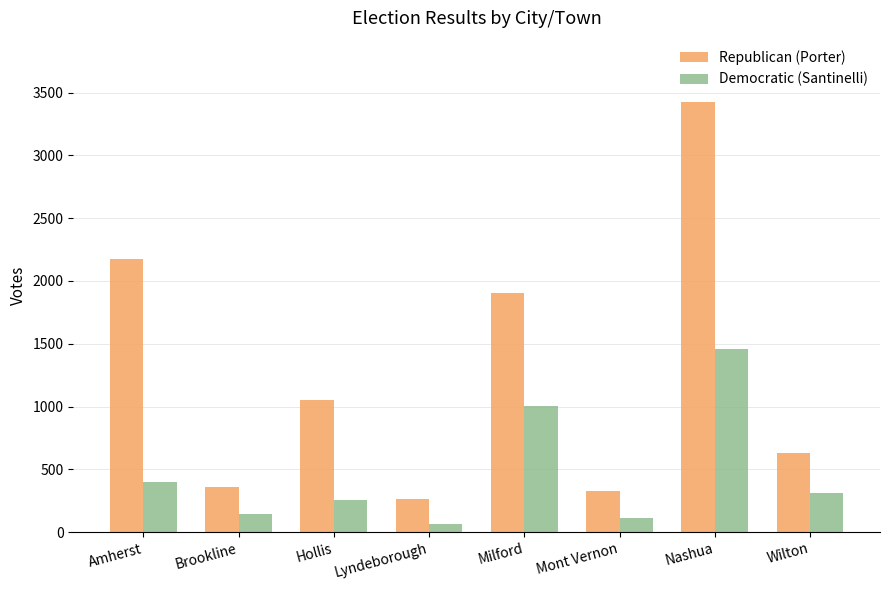

How many data points in Republican (Porter) are less than 1051?

4